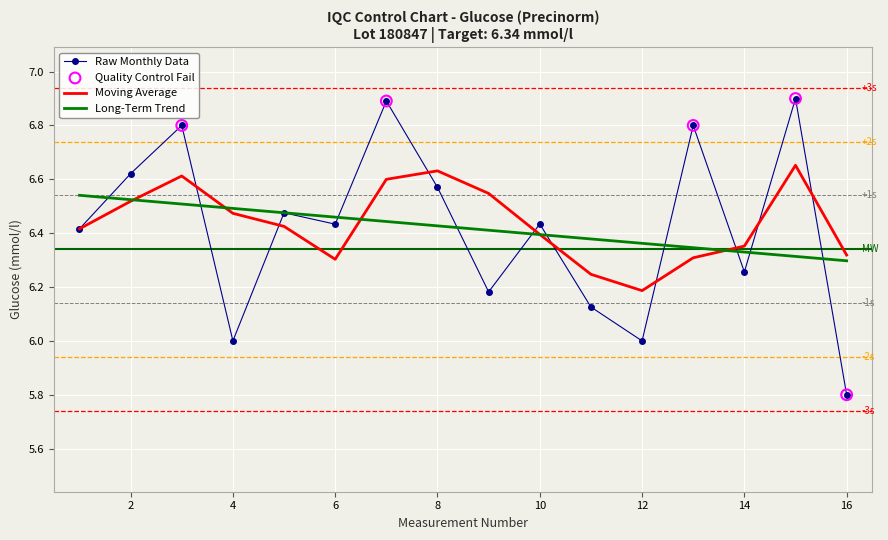

Which series has the largest range (max minus min)?

Raw Monthly Data